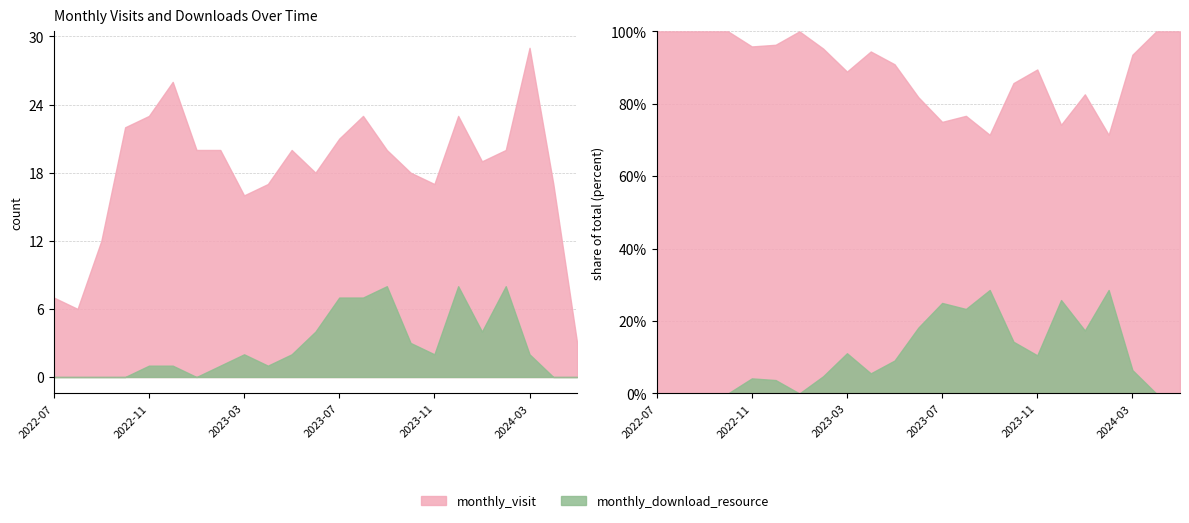

How many distinct data groups are displayed?

2